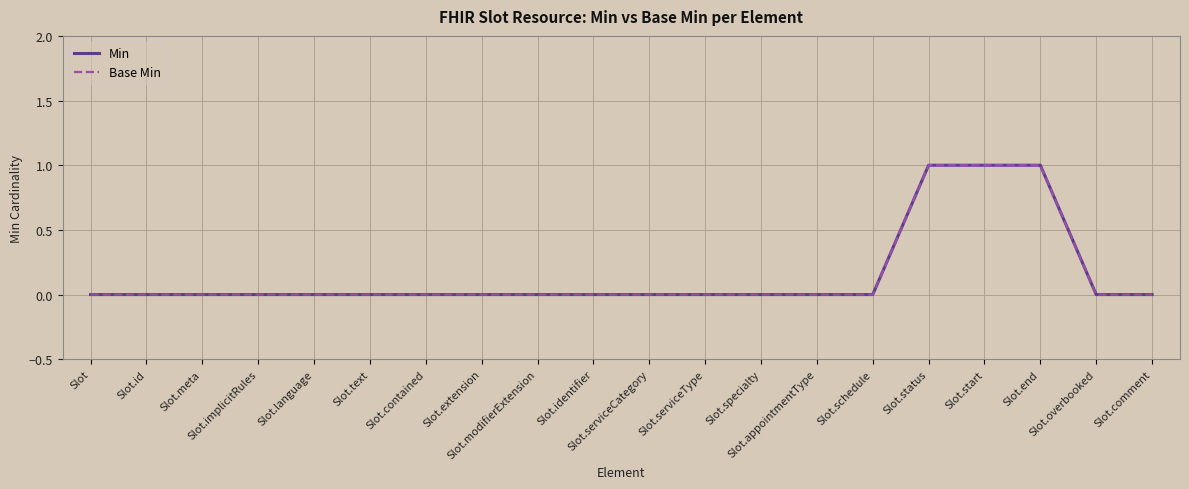

Does the chart have visible grid lines?

Yes